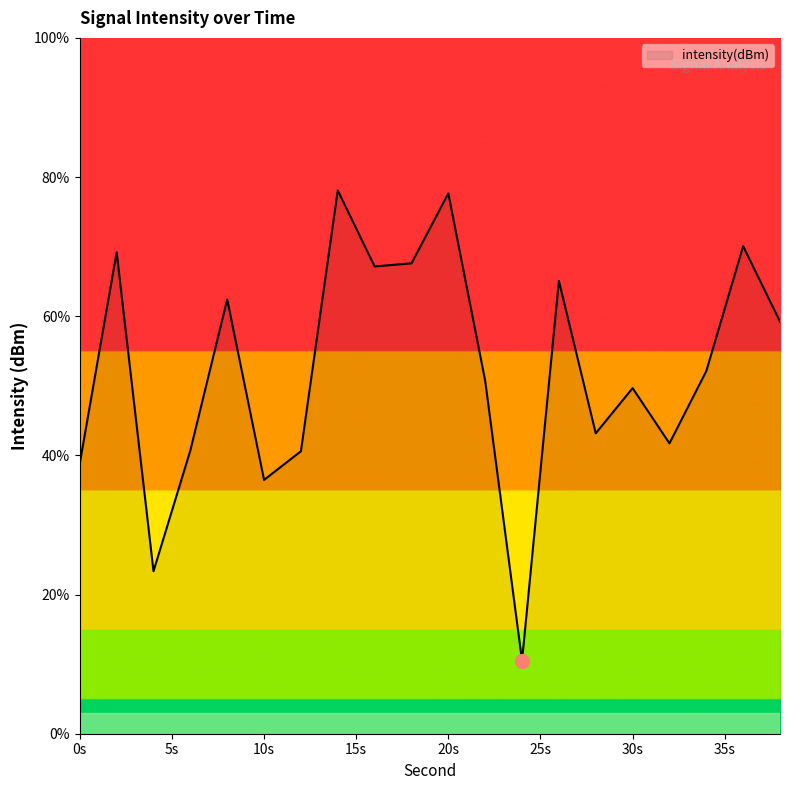

What is the smallest value displayed?

10.5